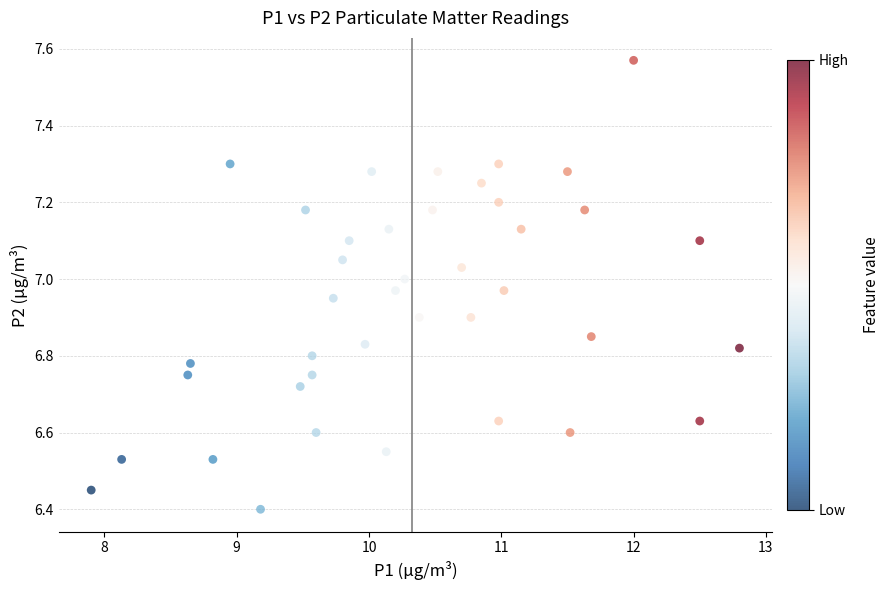

What is the range of X values (max minus min)?

4.9